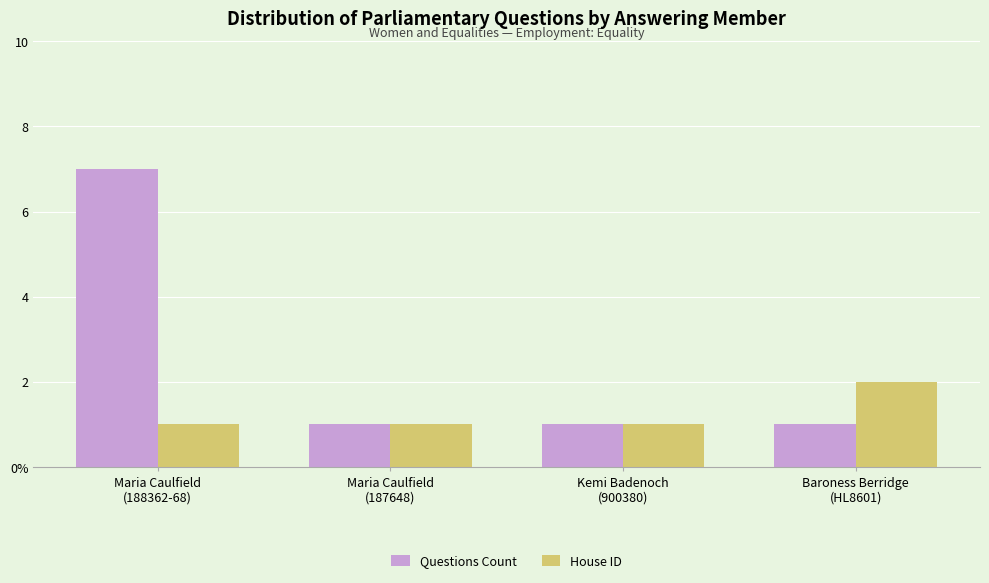

Rank the series at Baroness Berridge
(HL8601) from highest to lowest value.

House ID, Questions Count